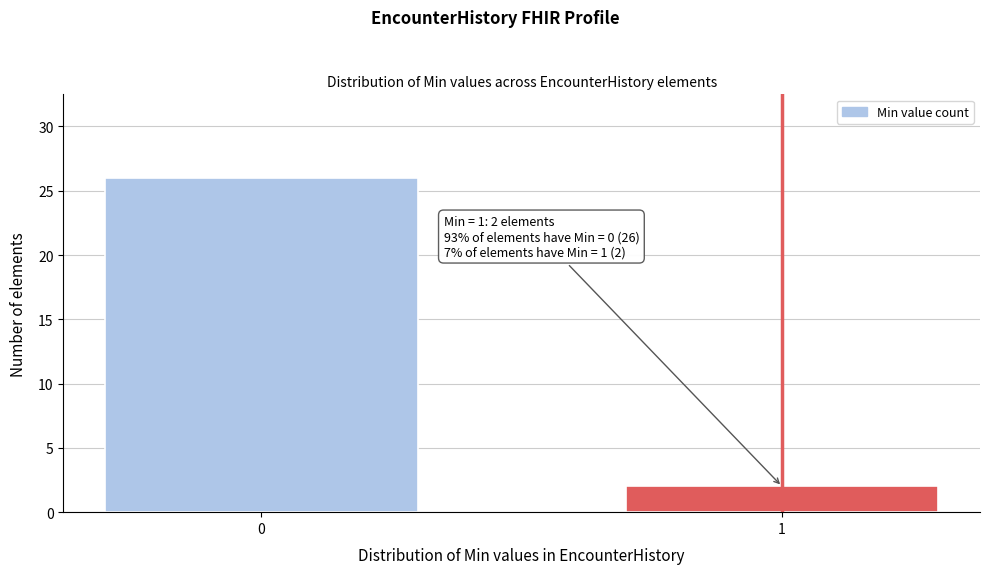

Reading left to right, transcribe all the data shown in this chart.

0=26	1=2